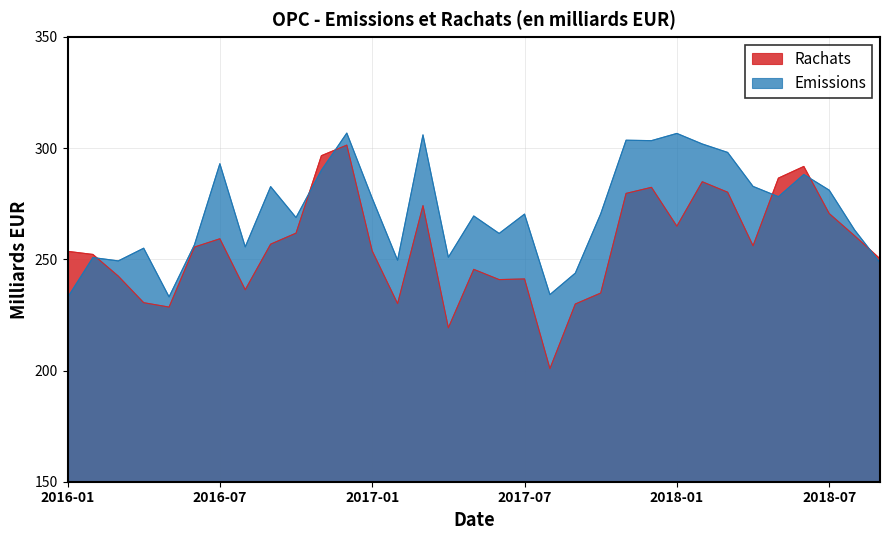

At which category does Emissions reach its first local valley?

2016-03